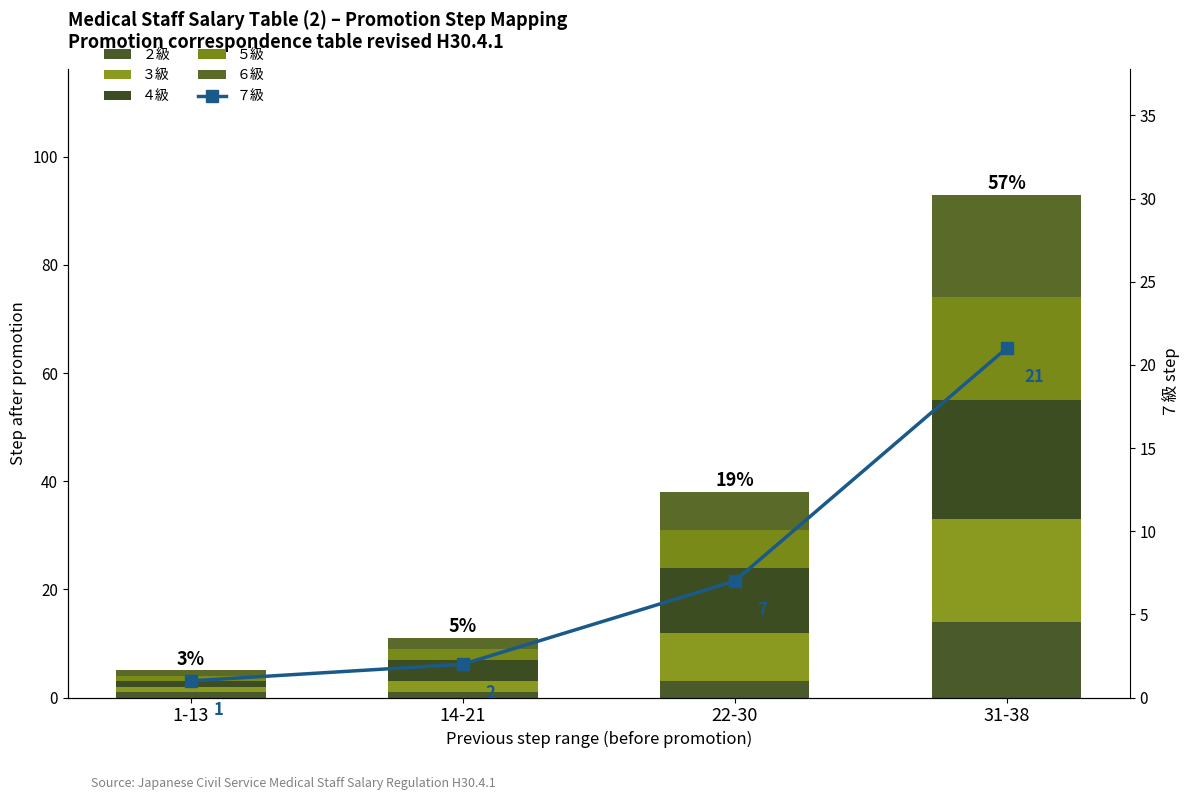

What is the label of the 1st bar from the left?

1-13